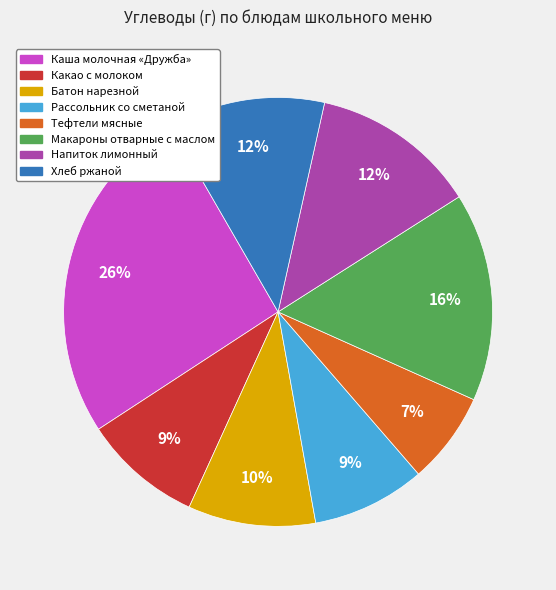

To the nearest percent, what is the difference between the largest and smallest slice percentages?

19%